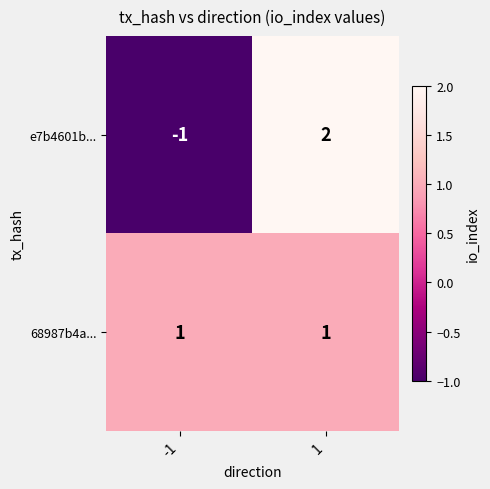

Which series has the largest total across all categories?

68987b4a...